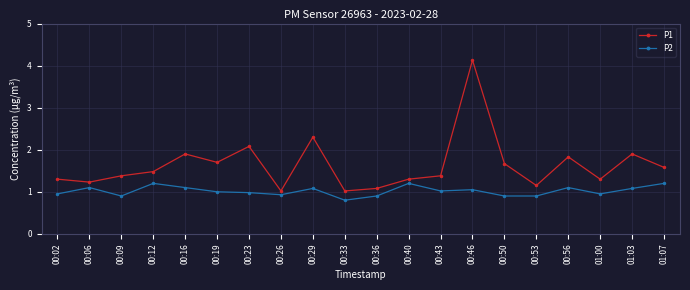

At which category is the sum across all series the highest?

00:46